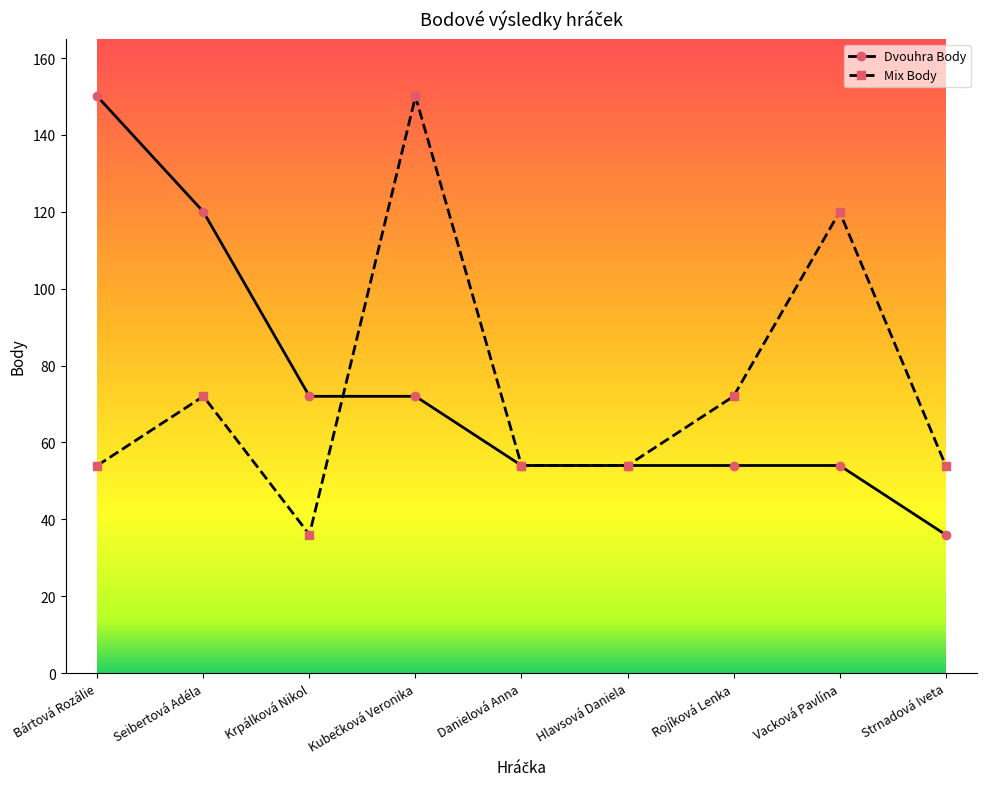

The value of Dvouhra Body at Krpálková Nikol is 72. True or false?

True